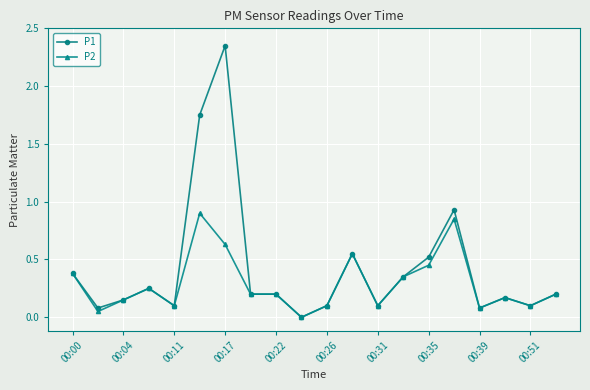

Which series has the largest total across all categories?

P1